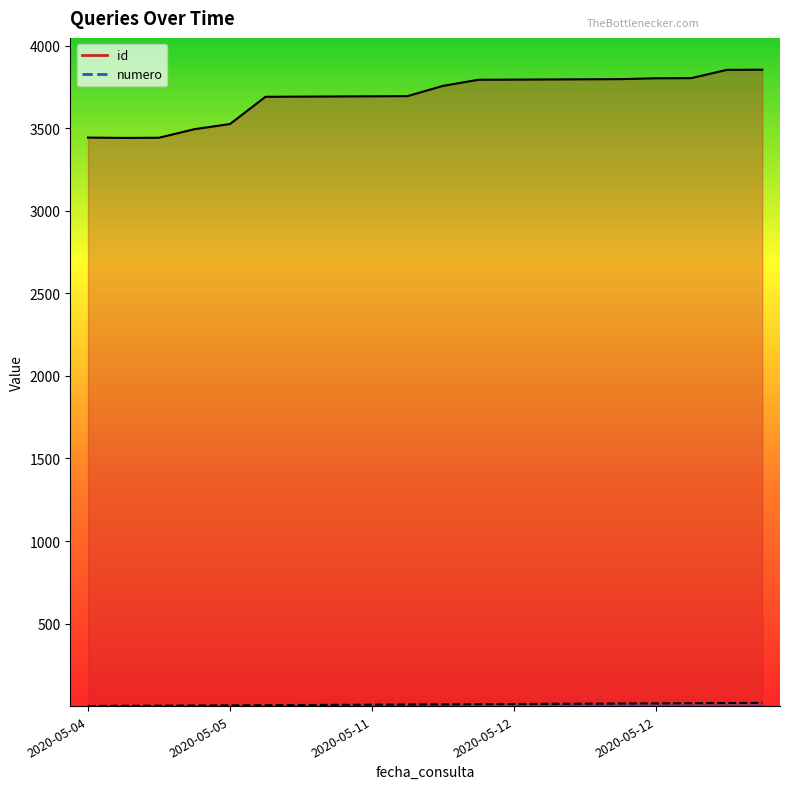

Which category has the lowest value across all series?

2020-05-04